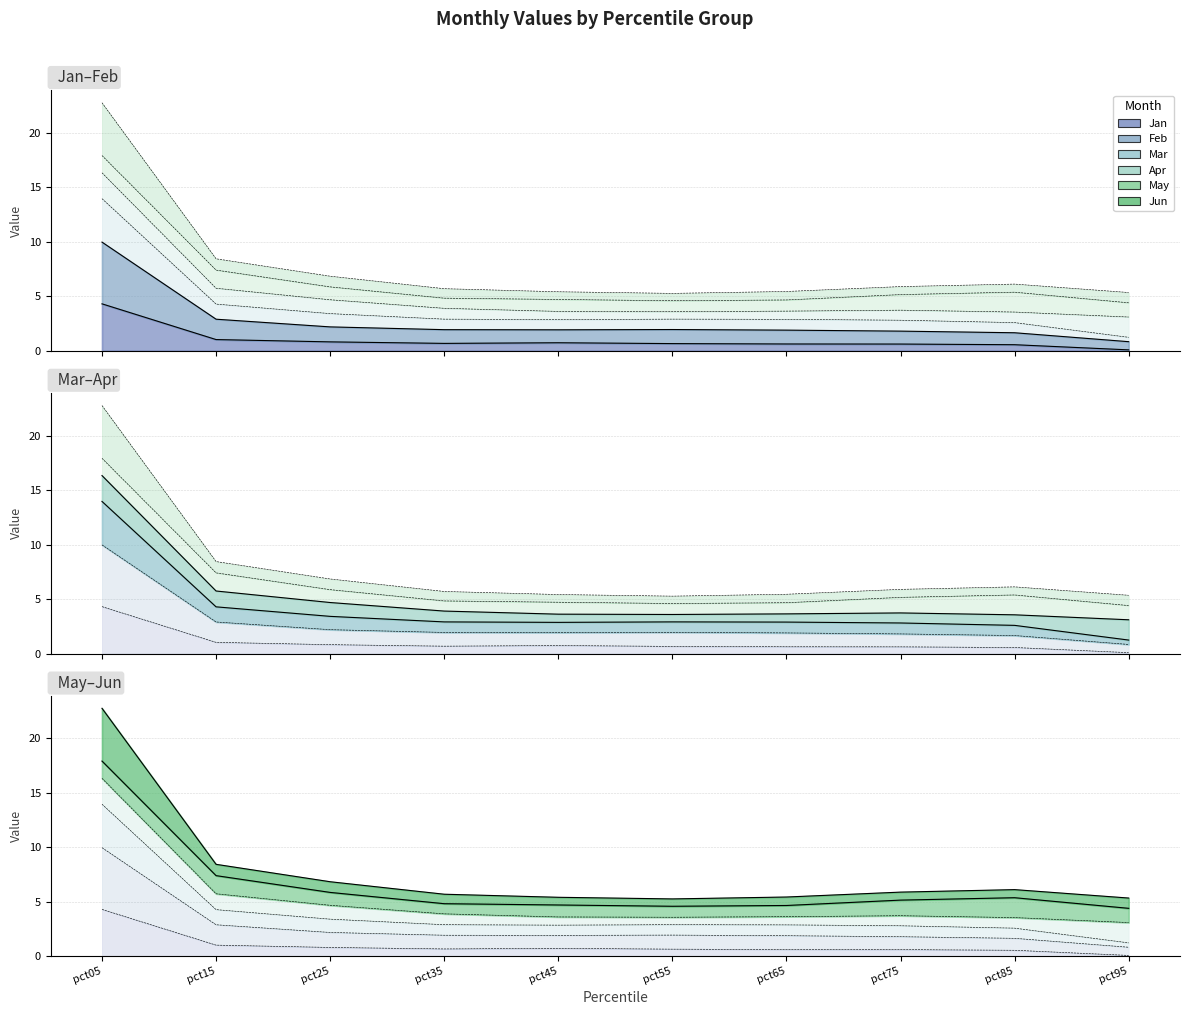

True or false: Jun and Jan cross at least once.

False